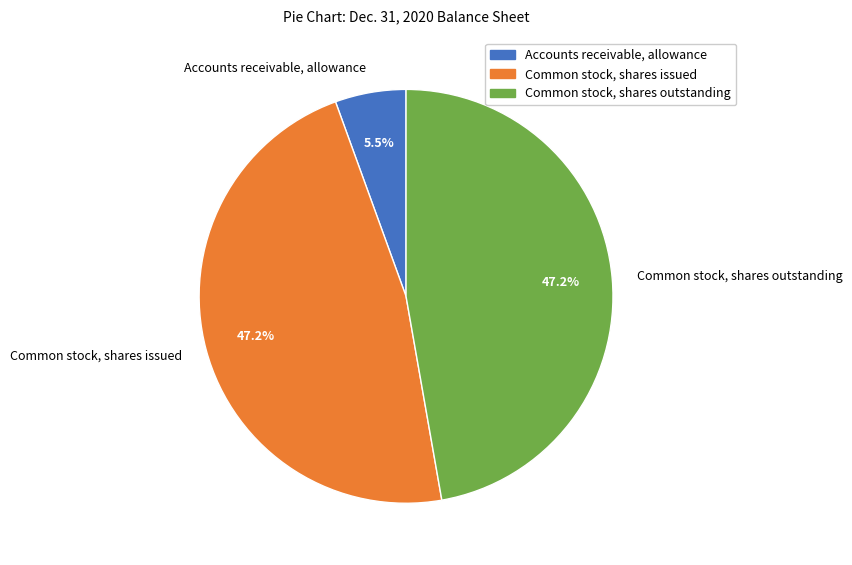

How much of the chart is everything except Accounts receivable, allowance?

94.5%